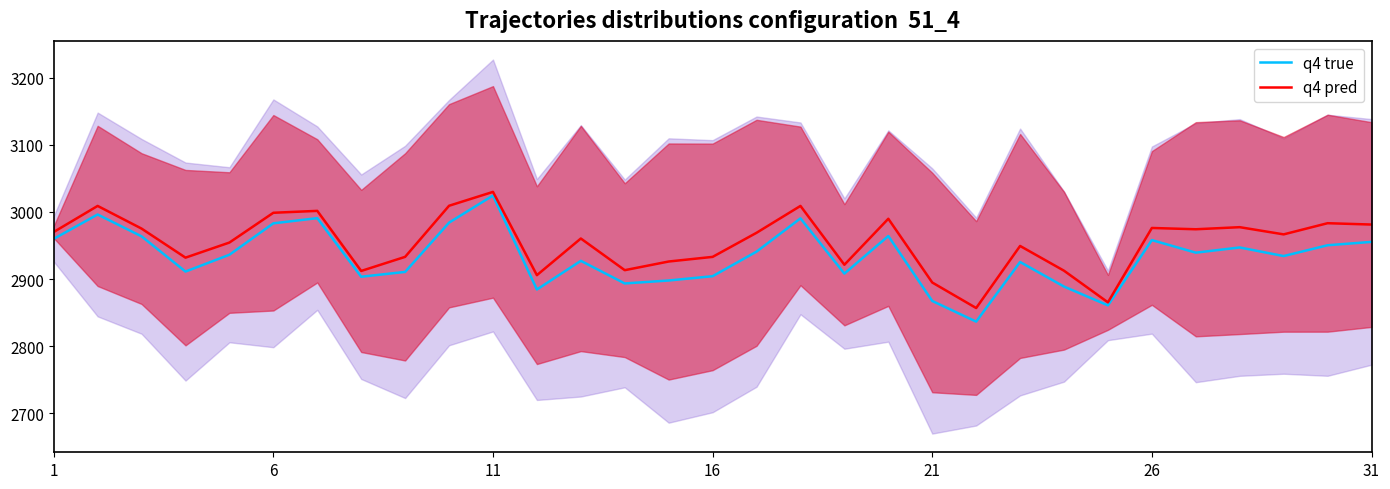

The q4 true series shows 2934.3 at 28. True or false?

True